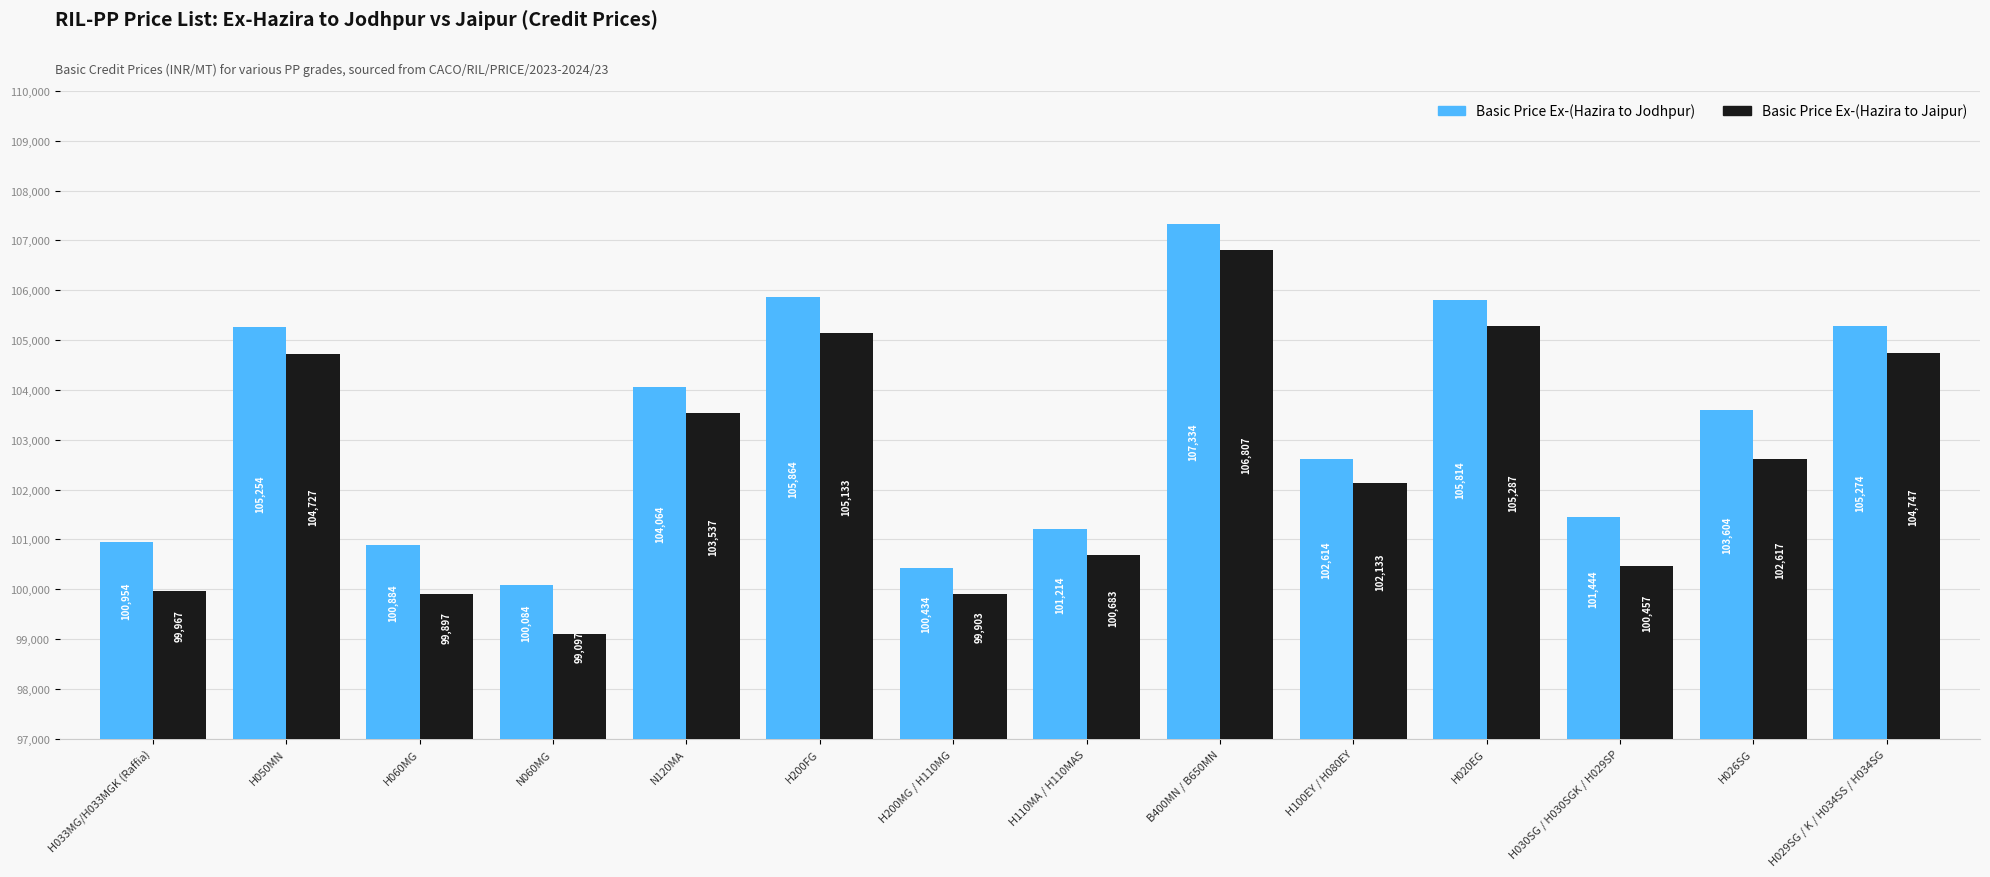

Reading left to right, what are all the values shown in this chart?

Basic Price Ex-(Hazira to Jodhpur): 100954	105254	100884	100084	104064	105864	100434	101214	107334	102614	105814	101444	103604	105274
Basic Price Ex-(Hazira to Jaipur): 99967	104727	99897	99097	103537	105133	99903	100683	106807	102133	105287	100457	102617	104747